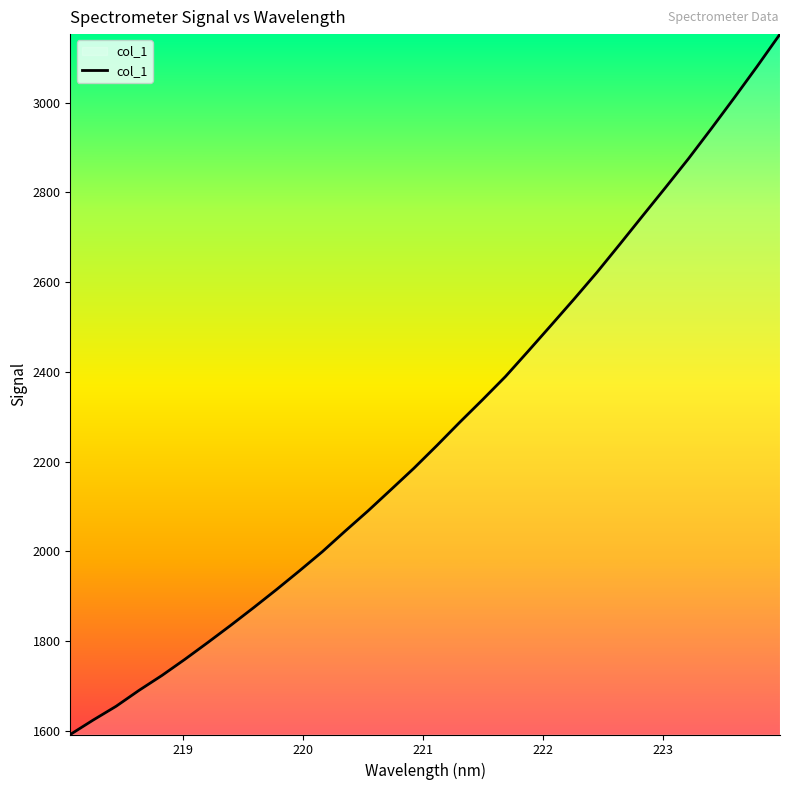

How many distinct data groups are displayed?

1